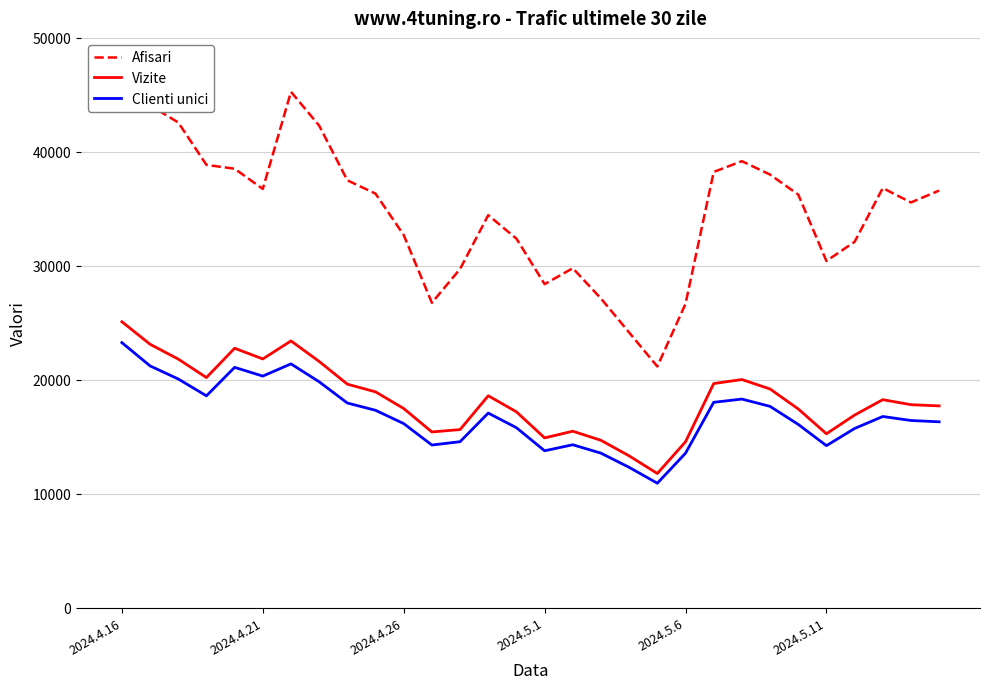

What is the difference between the maximum and minimum values in the Afisari series?

24104